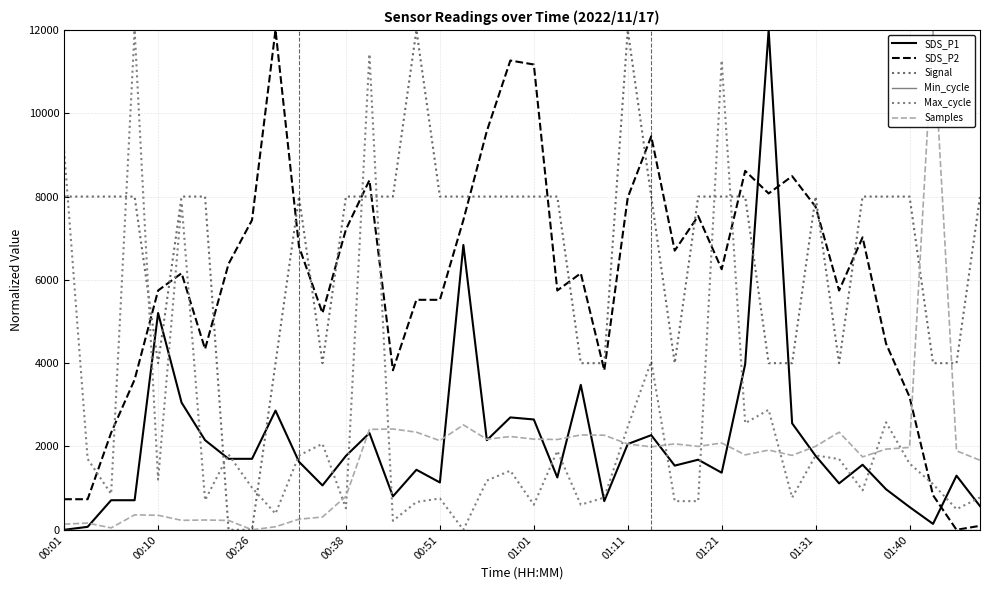

Is this an area chart (filled region under the line)?

No